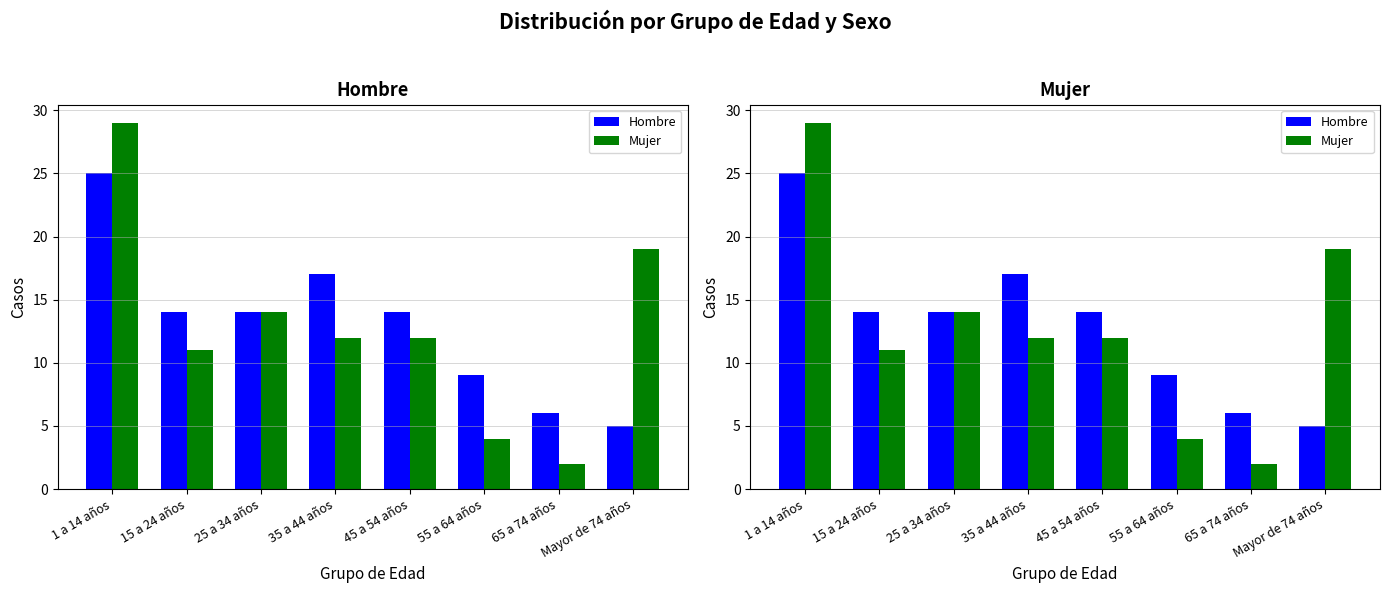

What is the difference between the maximum and minimum values in the Hombre series?

20